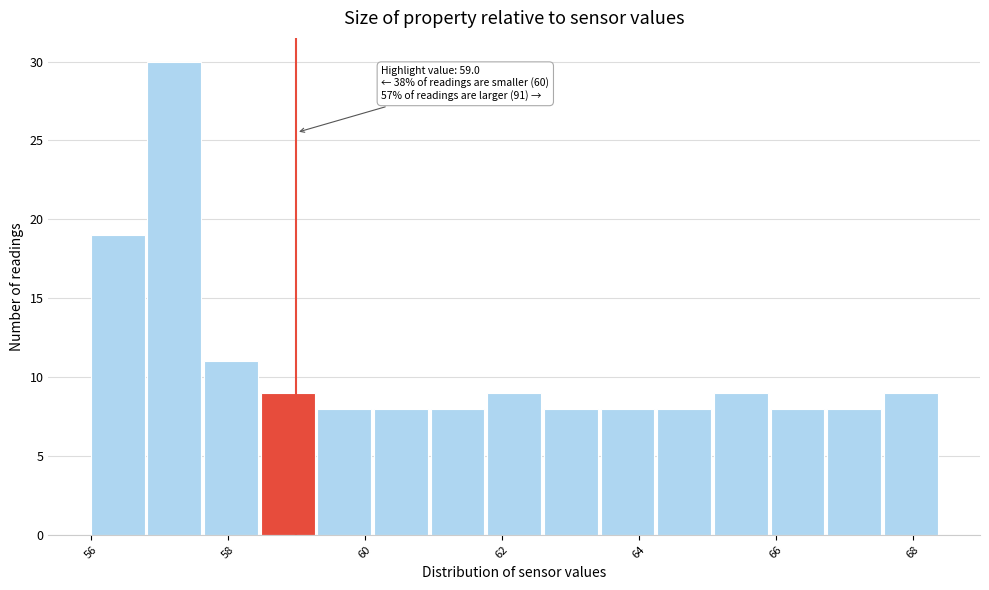

Which range on the x-axis has the tallest bar?

56.8 to 57.6